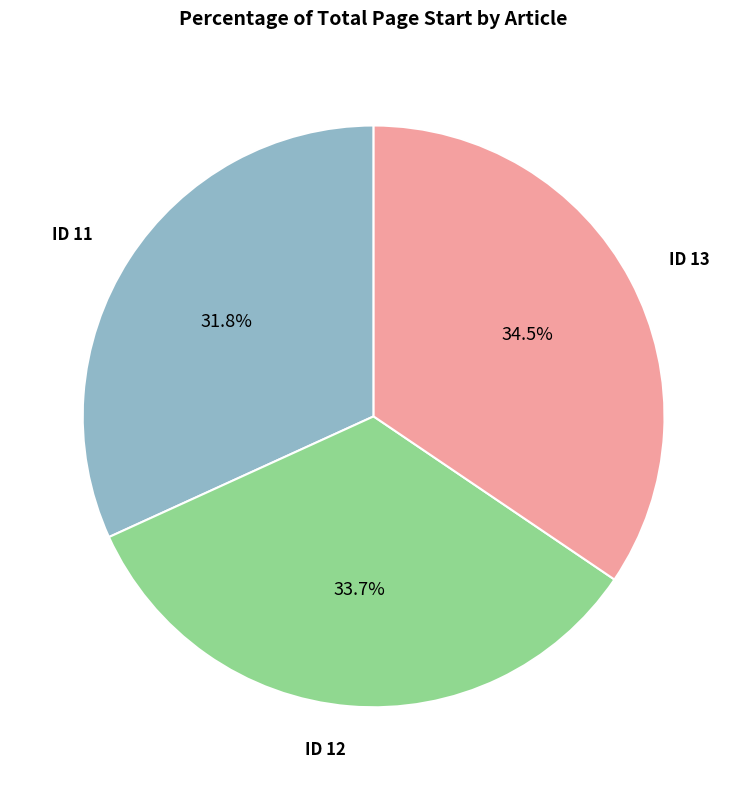

Does any single category account for the majority?

No